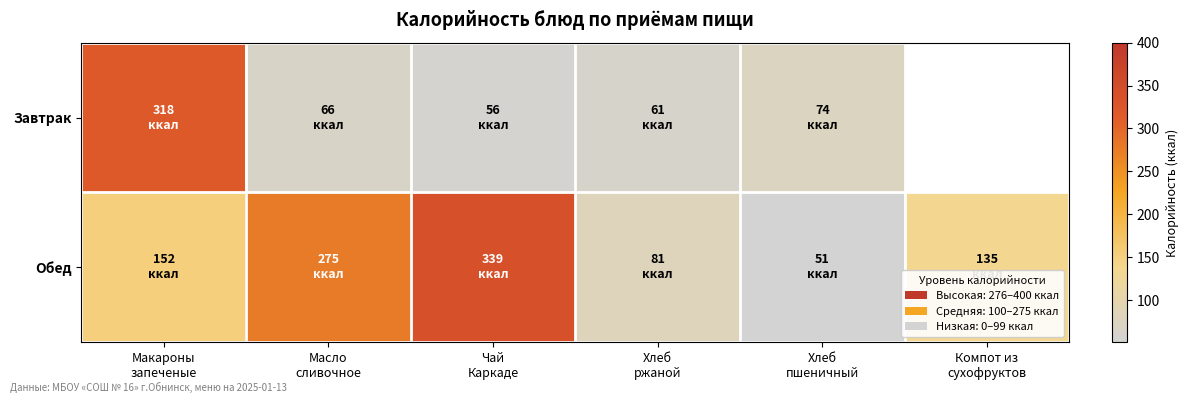

What value does the Завтрак series have at Масло сливочное?

66.0